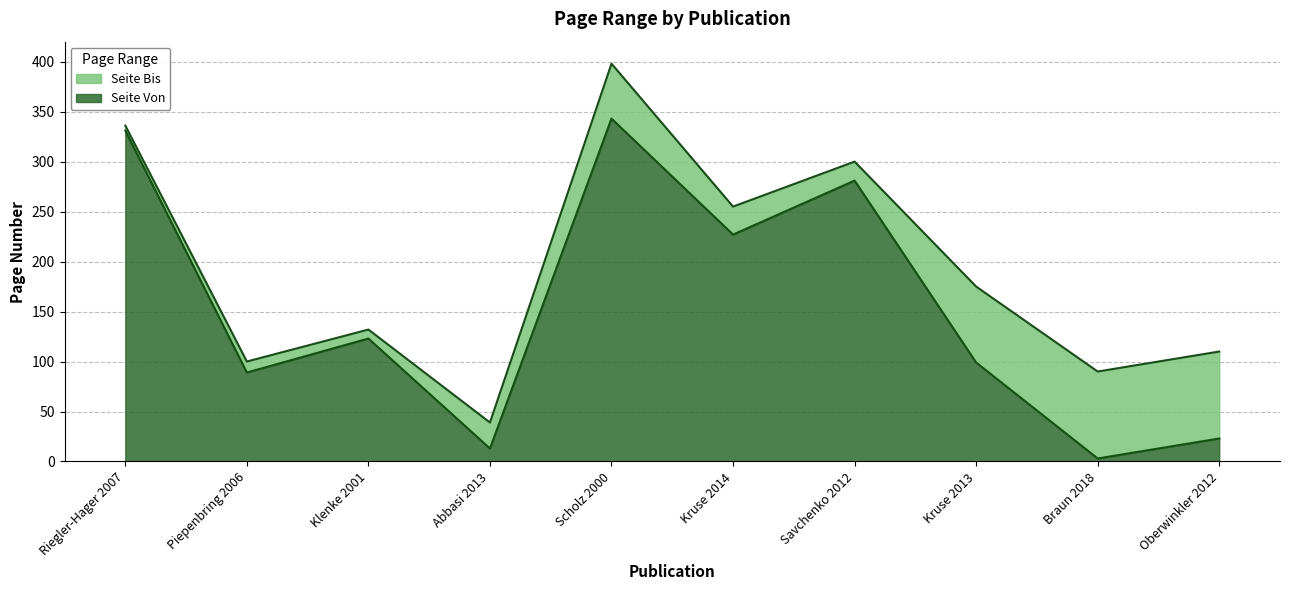

What is the label of the 5th point from the right?

Kruse 2014